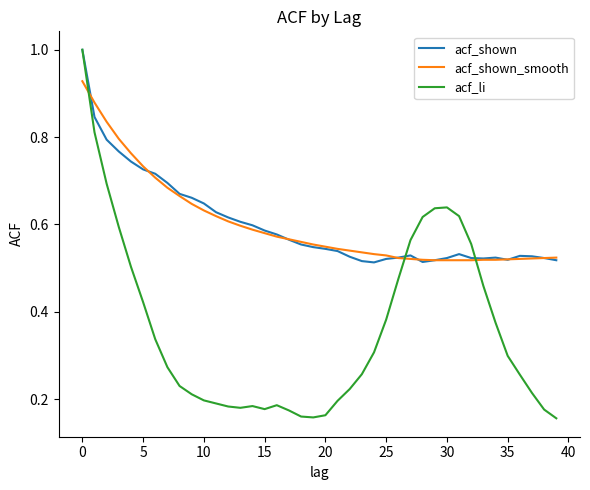

What is the highest value of the acf_li series?

1.0